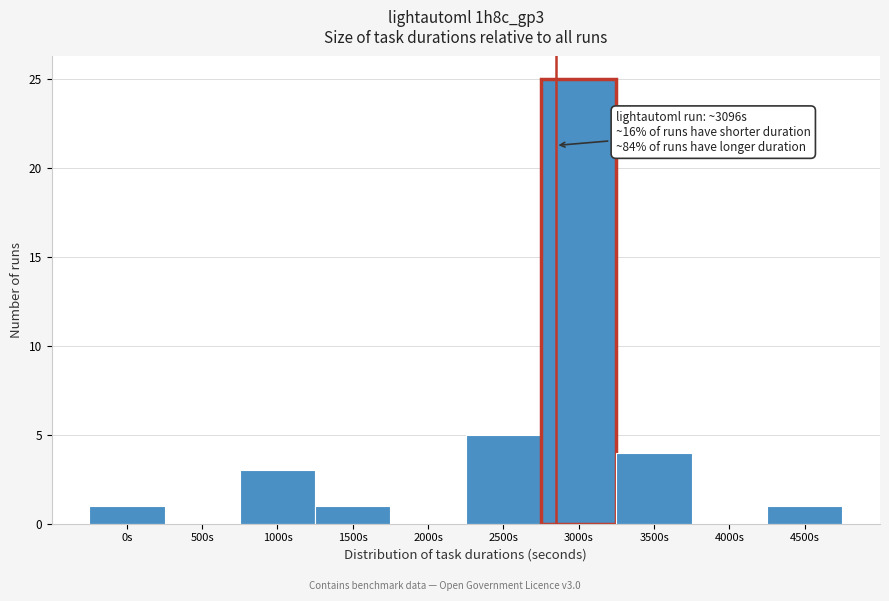

Reading left to right, what are all the values shown in this chart?

0s=1	500s=0	1000s=3	1500s=1	2000s=0	2500s=5	3000s=25	3500s=4	4000s=0	4500s=1